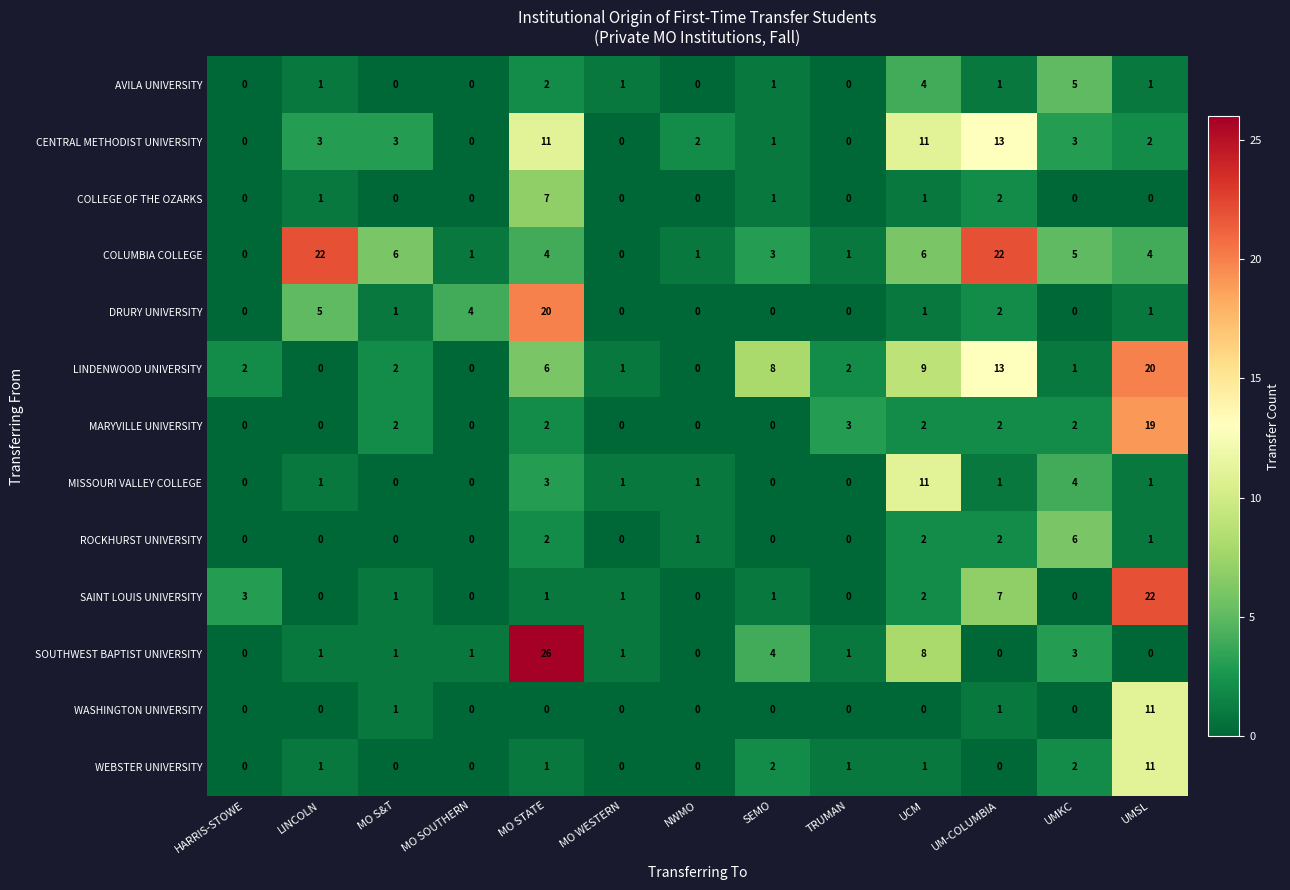

Which series has the largest total across all categories?

COLUMBIA COLLEGE